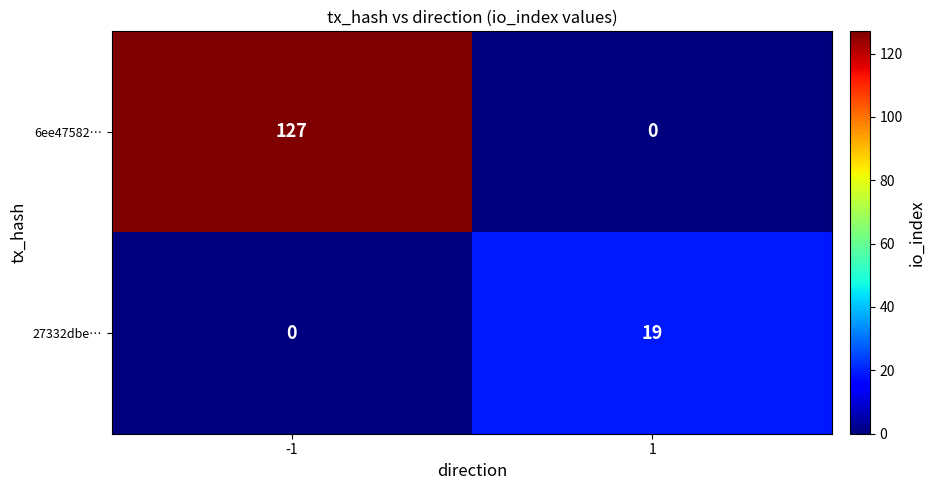

What is the total value across all series at 1?

19